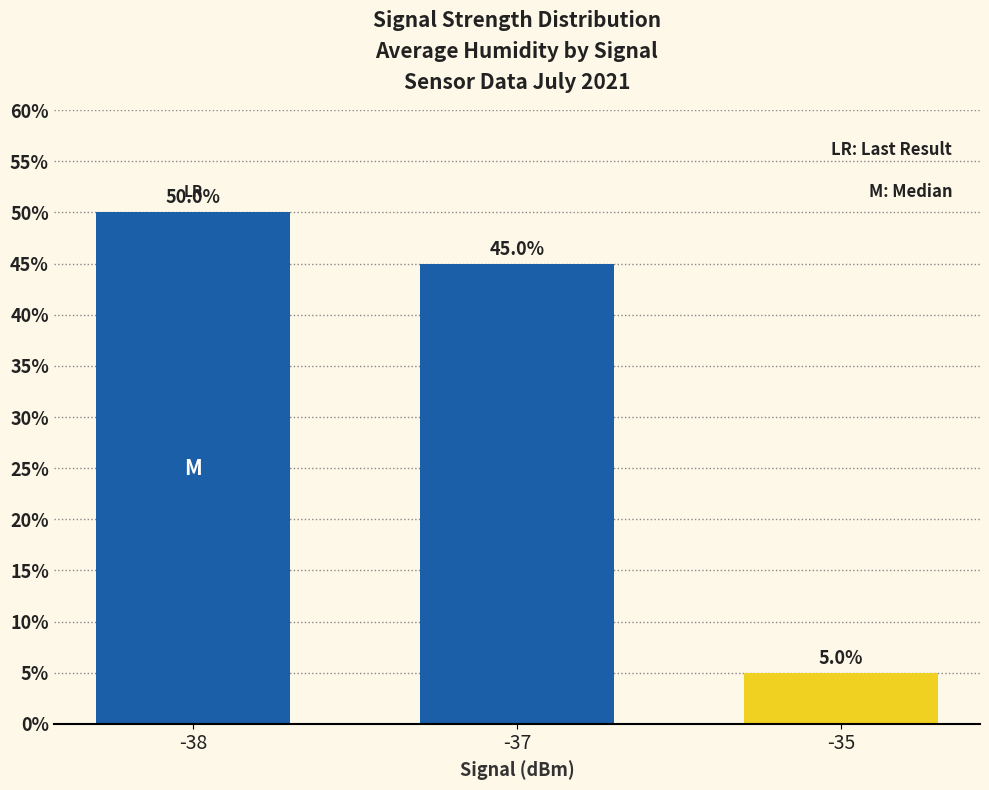

Which has a higher value, -37 or -35?

-37